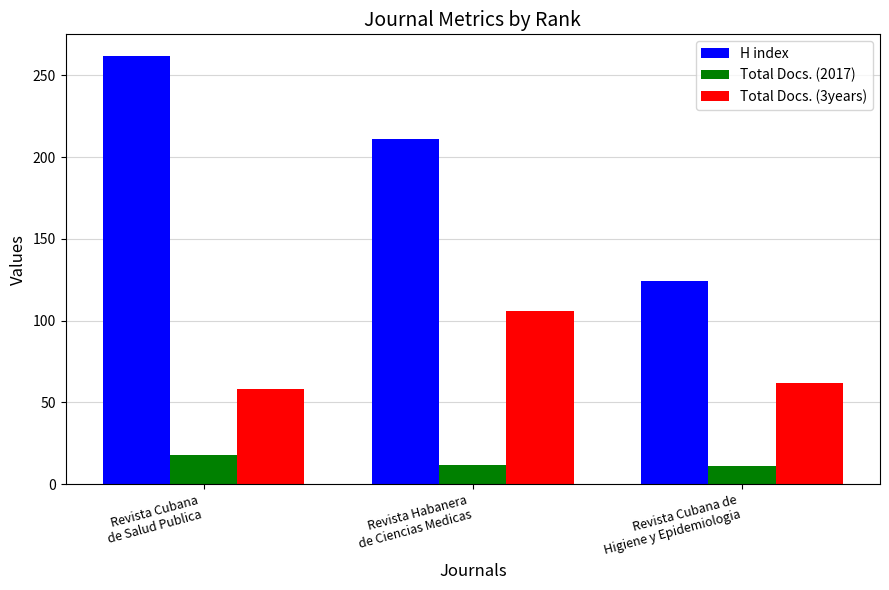

What is the sum of all H index values?

597